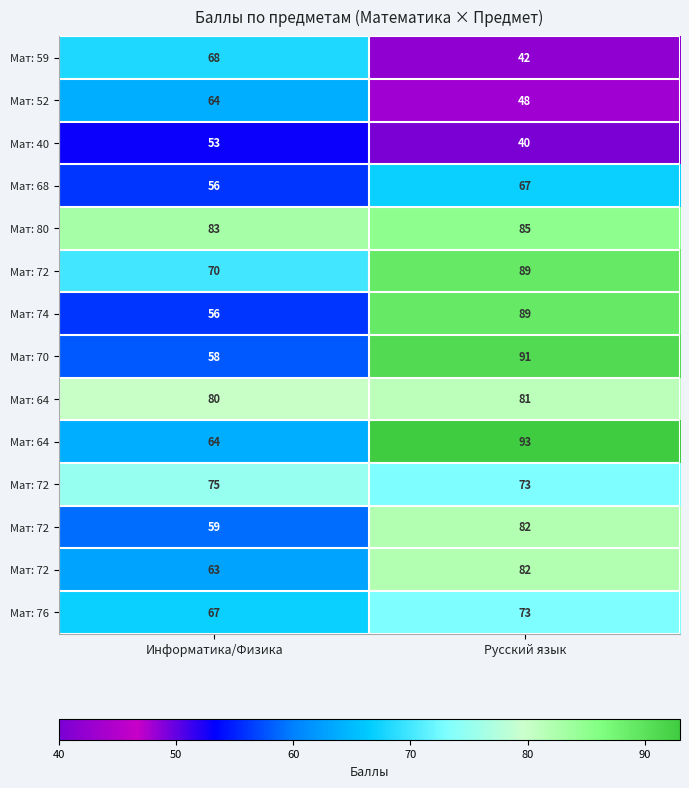

What is the spread (max minus min) of values at Русский язык?

53